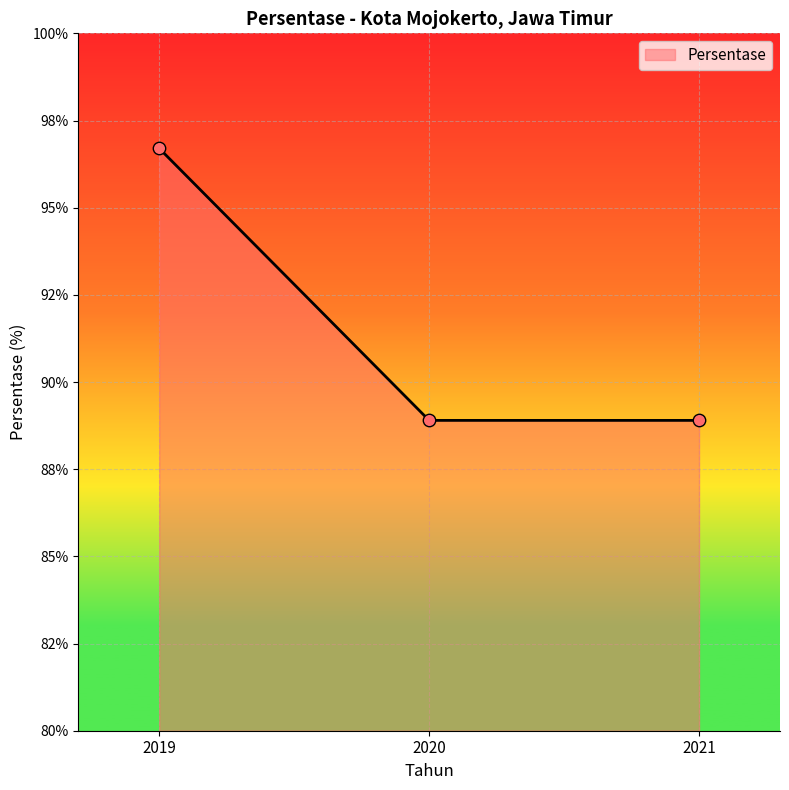

Does the chart have visible grid lines?

Yes